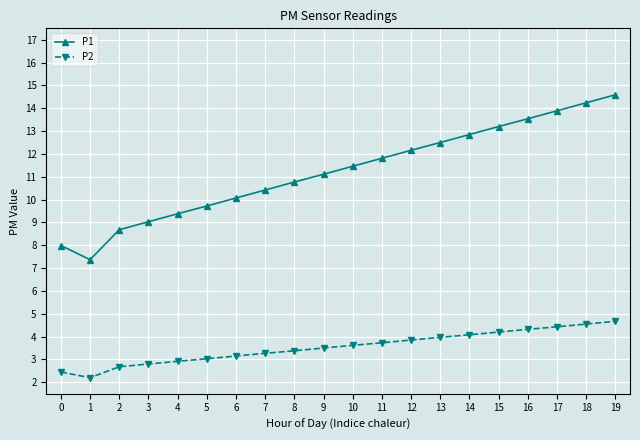

How many series are shown in this chart?

2